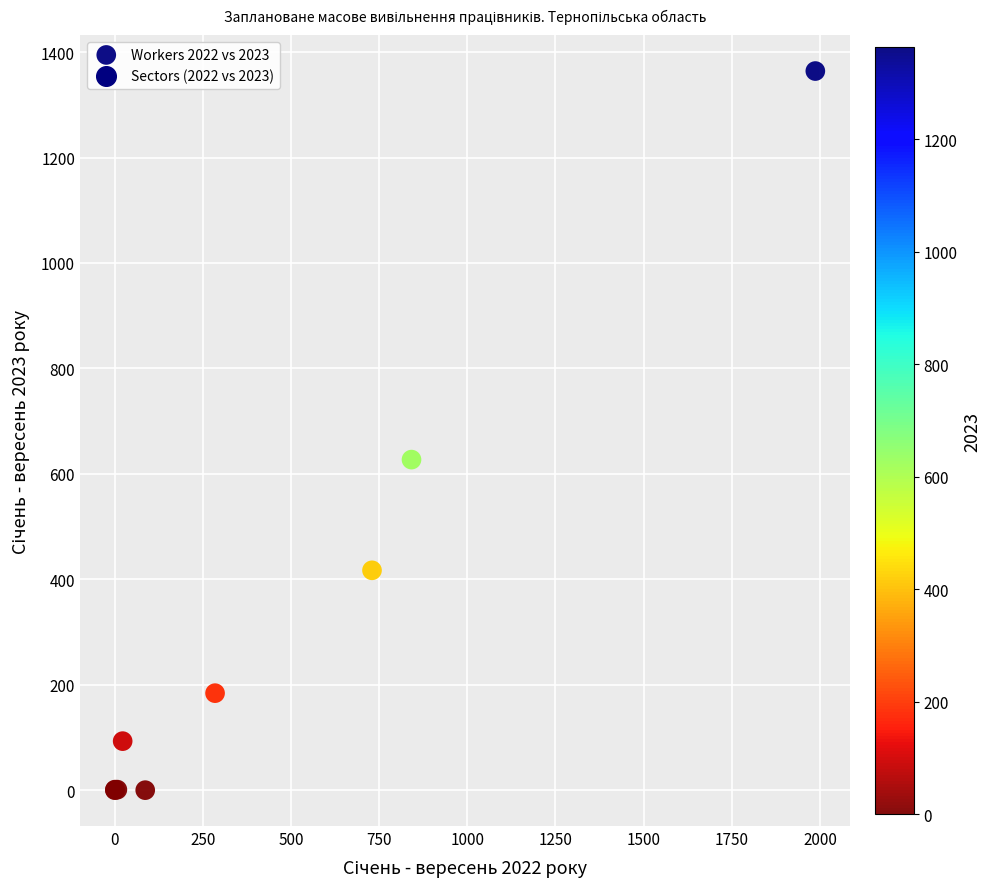

What Y value in the scatter plot is closest to 682?

627